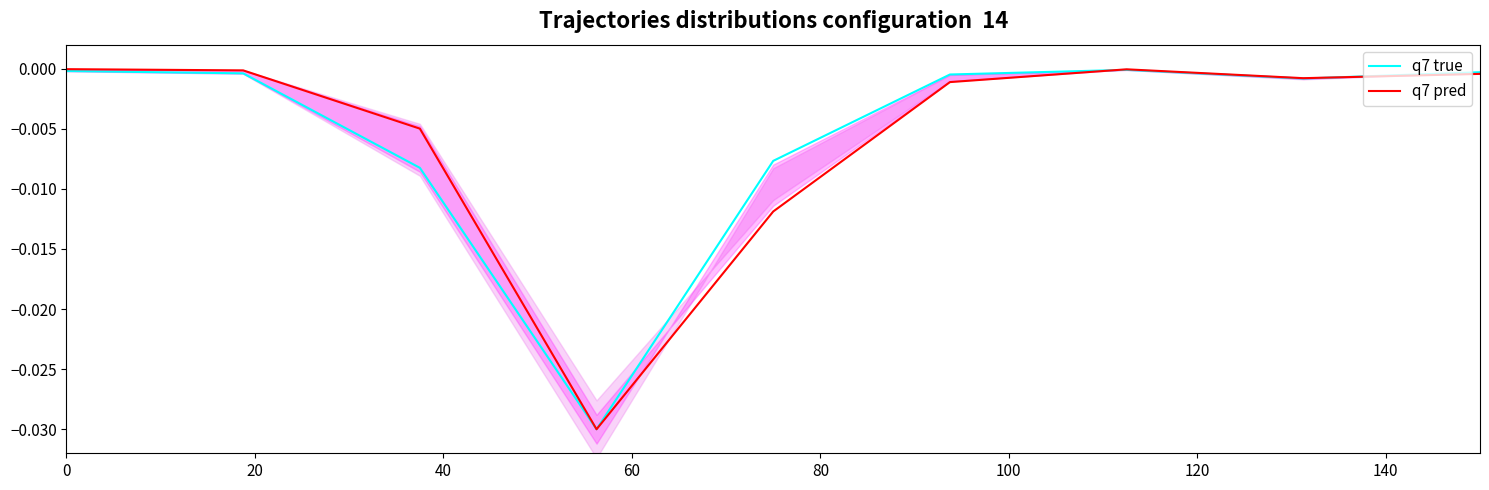

Reading right to left, extract all data points from this chart.

q7 true: -0.0	-0.0	-0.0	-0.0	-0.0	-0.0	-0.0	-0.0	-0.0
q7 pred: -0.0	-0.0	-0.0	-0.0	-0.0	-0.0	-0.0	-0.0	-0.0